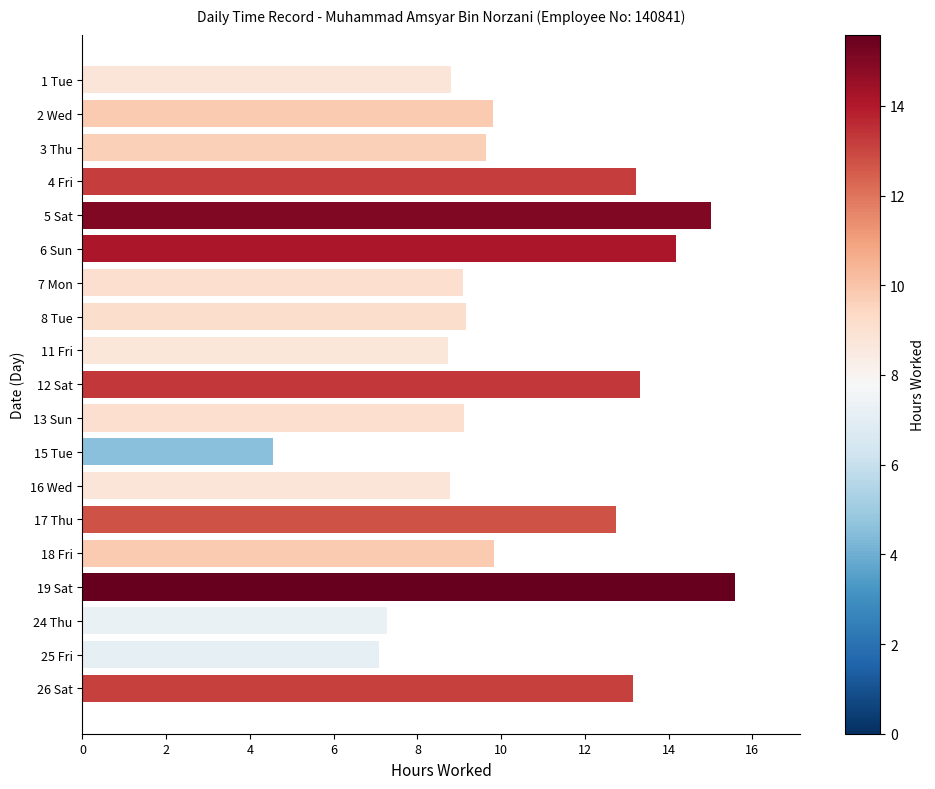

What is the difference between the maximum and minimum values?

11.0